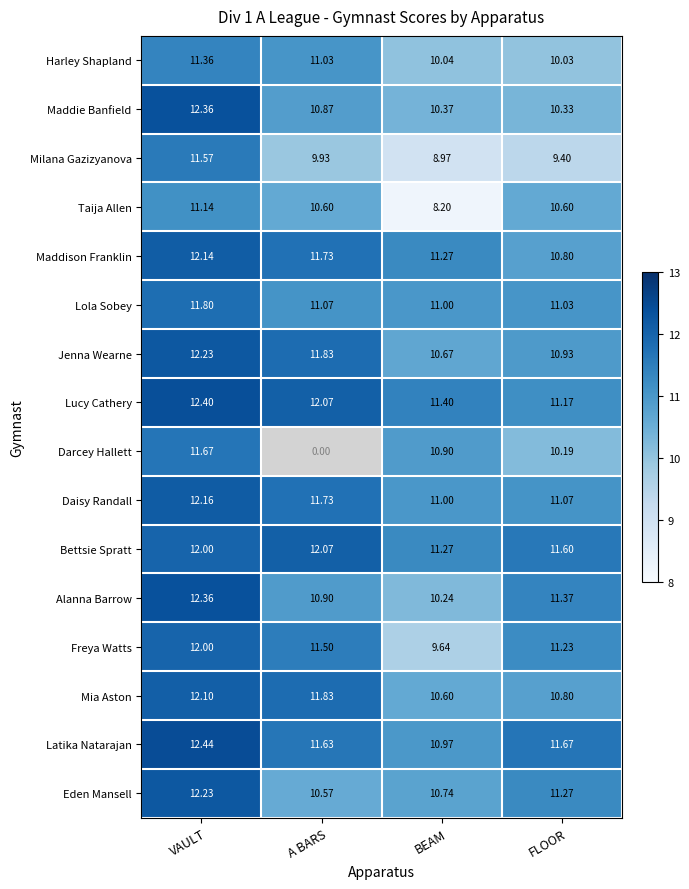

Which category has the highest value in the Bettsie Spratt series?

A BARS